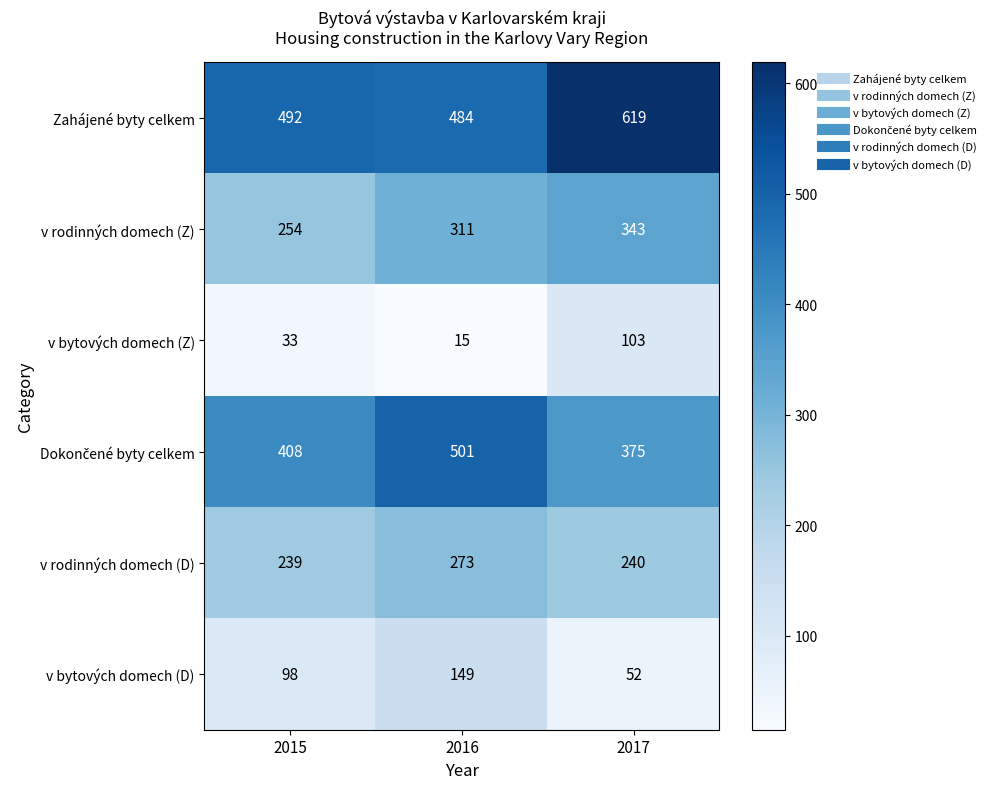

What is the average value of the v rodinných domech (D) series?

251